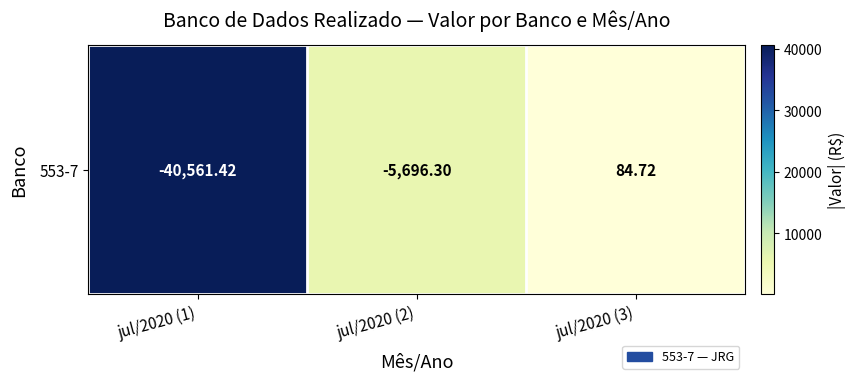

How many data points does each series have?

3